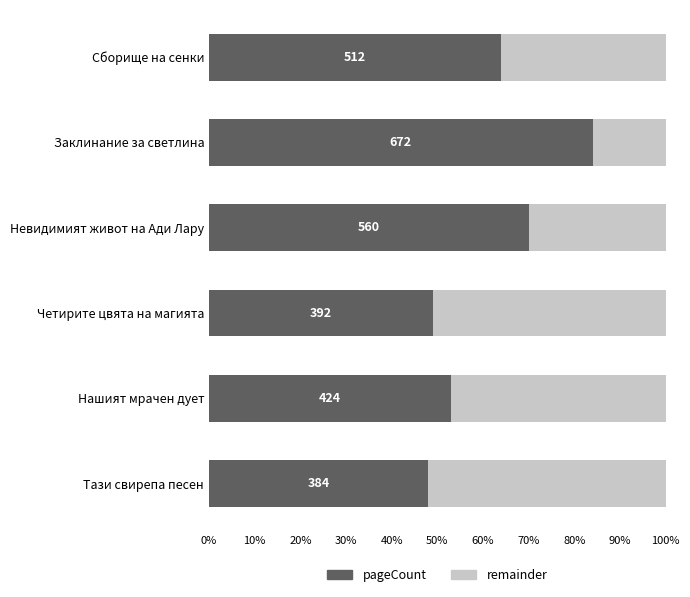

What is the difference between the second highest and minimum values in the remainder series?

35